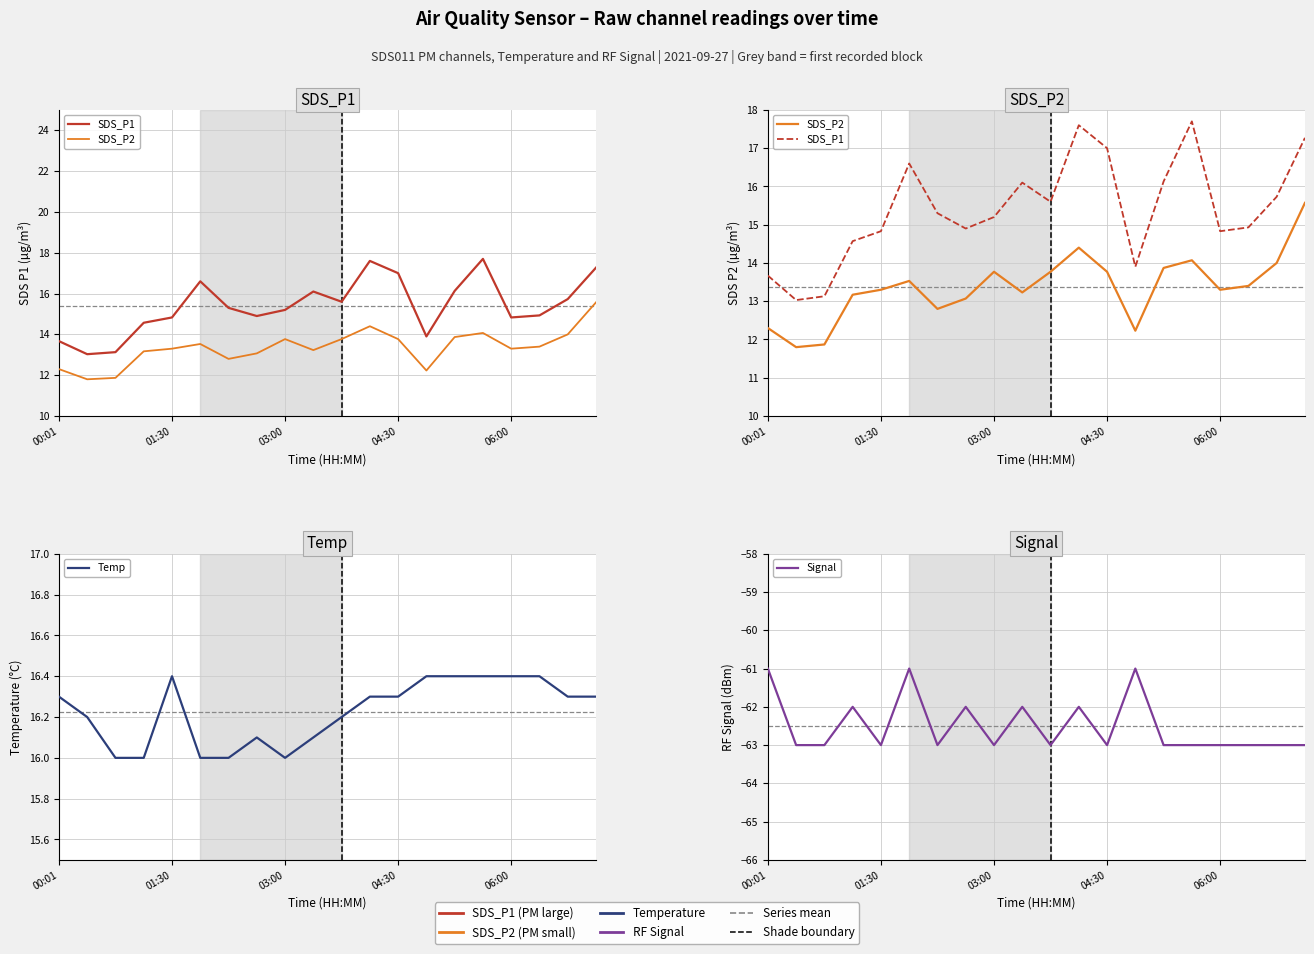

Between 5 and 17, which series saw the biggest shift?

Signal